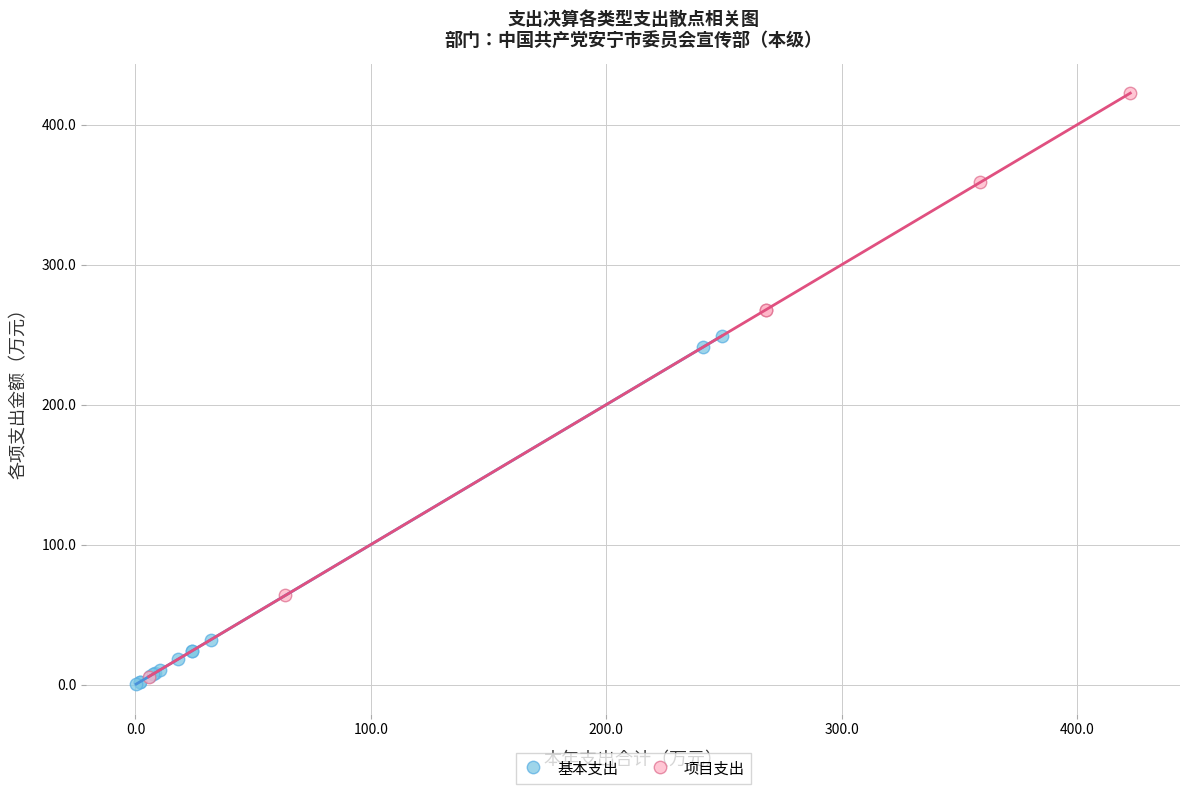

Which series has the largest Y range (max minus min)?

项目支出